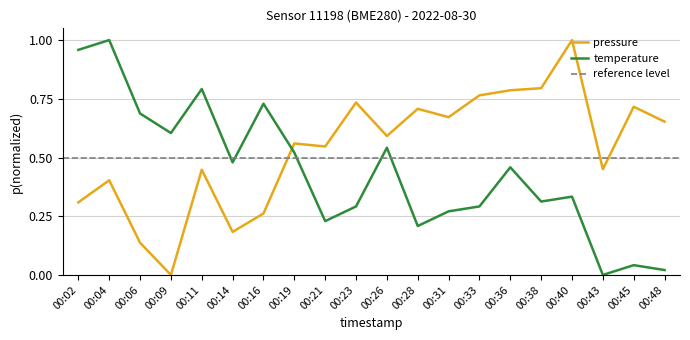

What is the sum of the pressure values at 00:02 and 00:28?

1.0